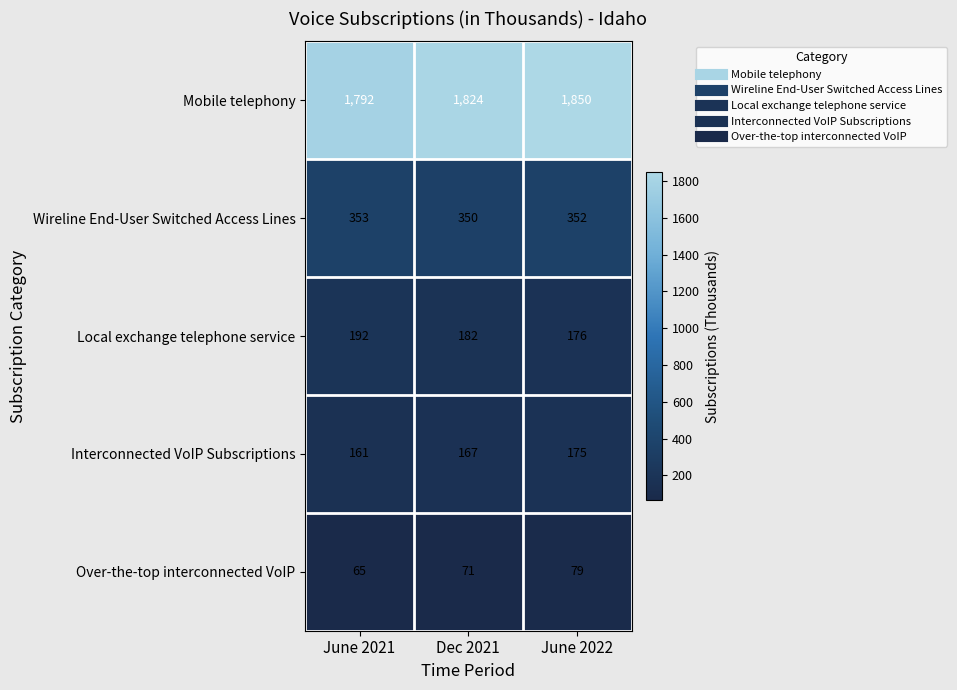

How many data points does each series have?

3